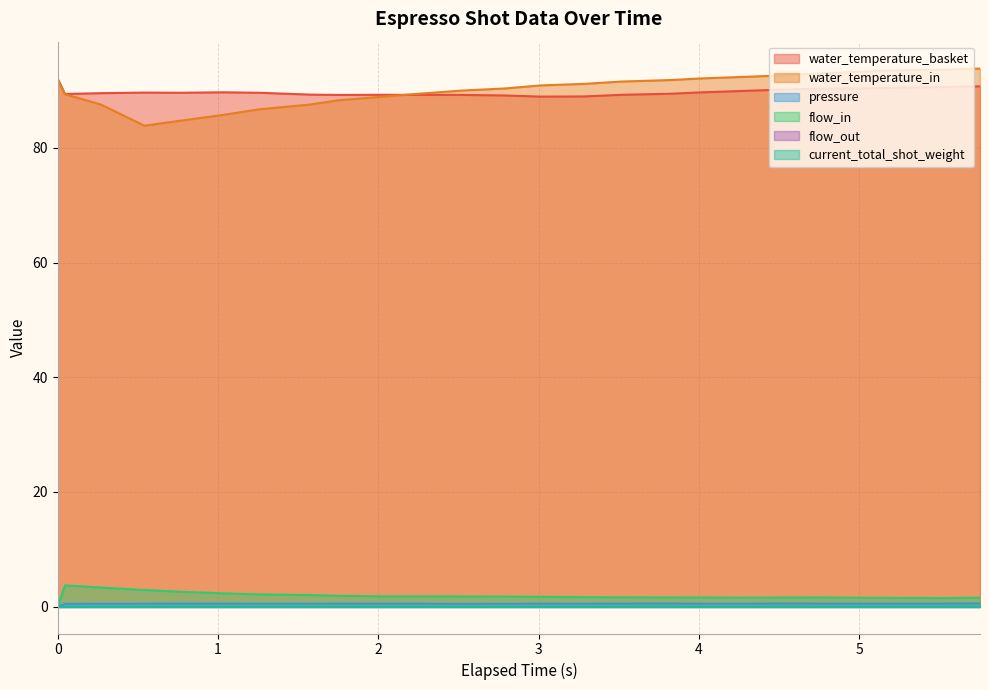

What is the value of the flow_in point at the 21st from the left?

1.6